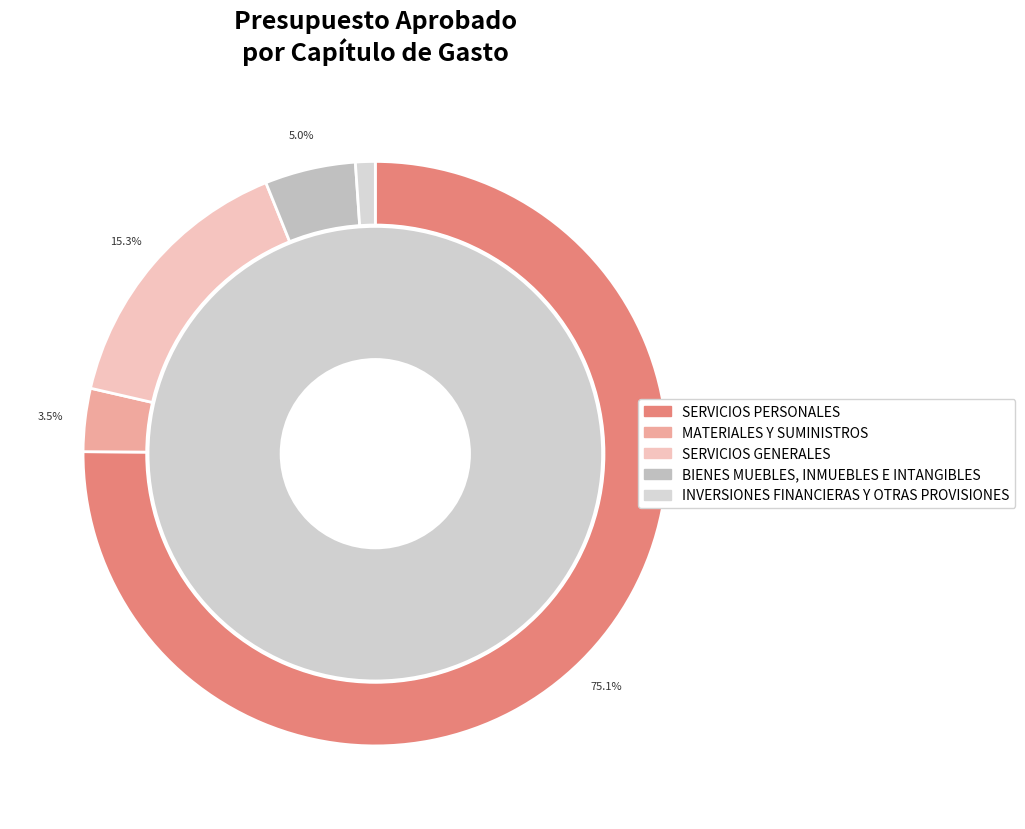

To the nearest percent, what is the average slice percentage?

20%